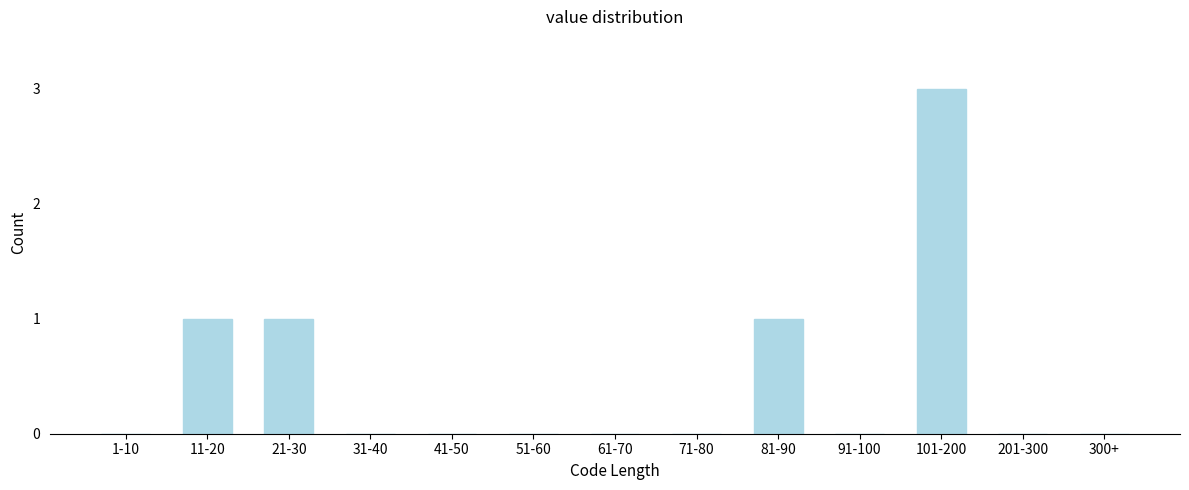

Reading left to right, extract all data points from this chart.

1-10=0	11-20=1	21-30=1	31-40=0	41-50=0	51-60=0	61-70=0	71-80=0	81-90=1	91-100=0	101-200=3	201-300=0	300+=0